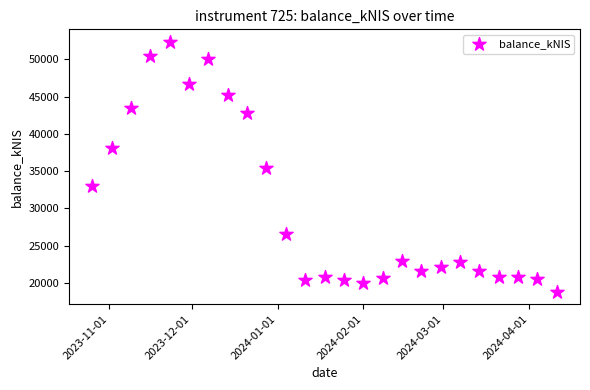

What is the range of Y values (max minus min)?

33527.2